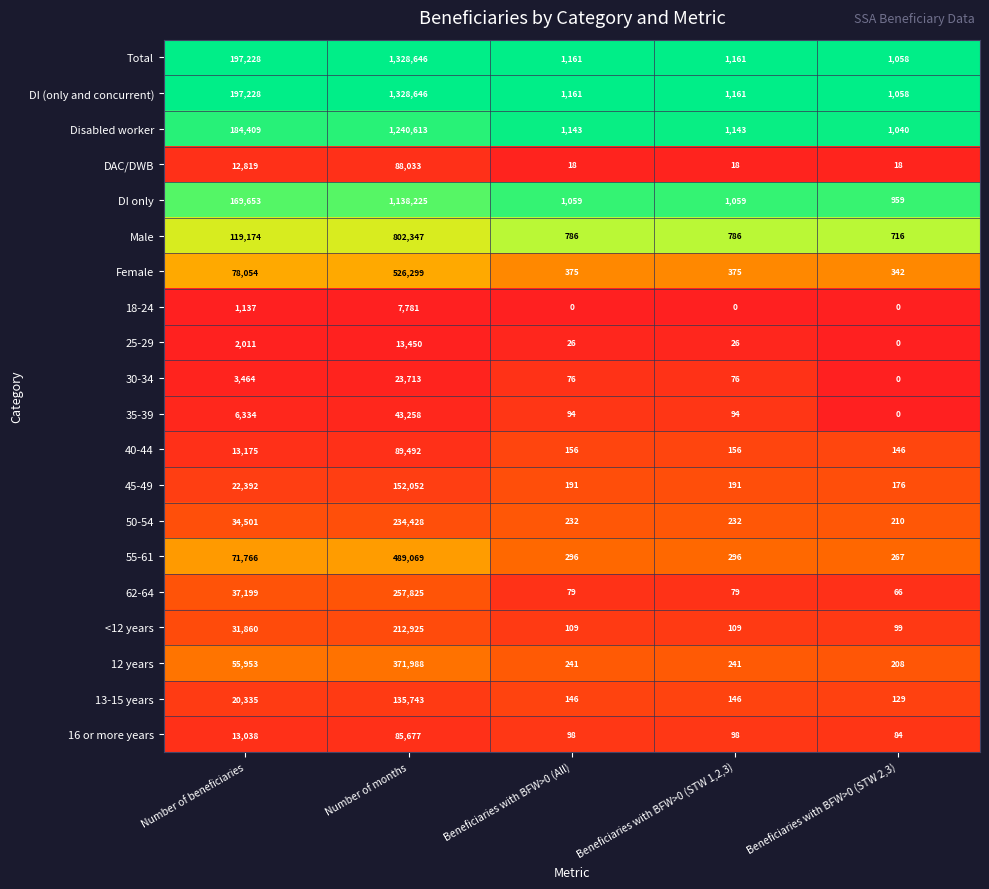

Read the 45-49 value at Beneficiaries with BFW>0 (All), to the nearest 100.

200